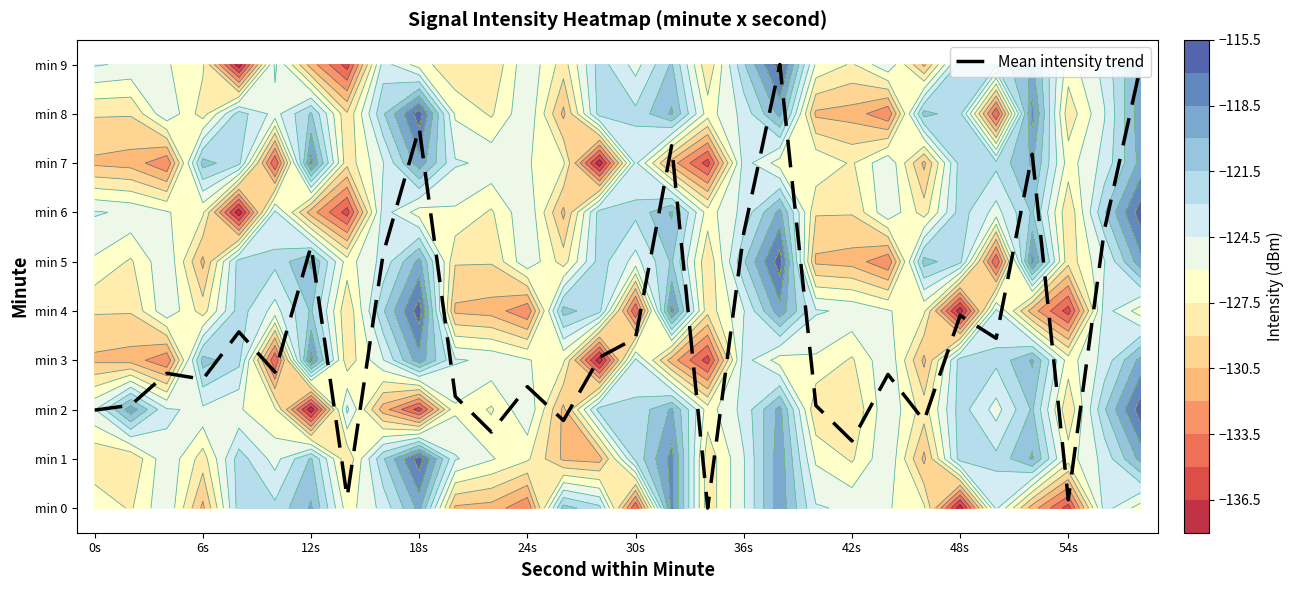

Between 0s and 12s, which is larger?

12s